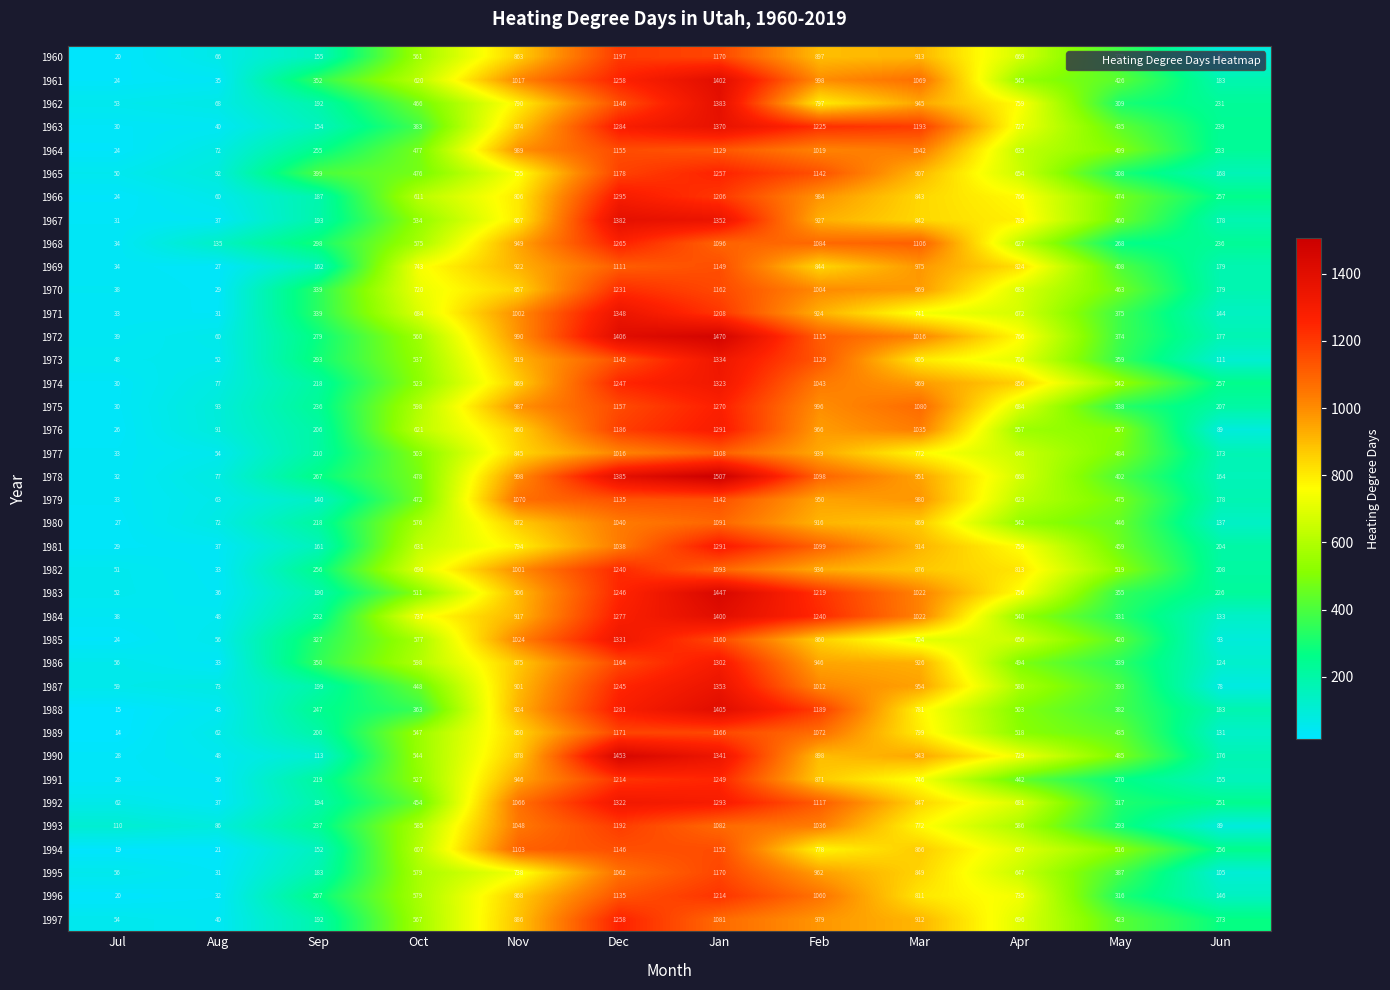

Count the number of categories in the chart.

12